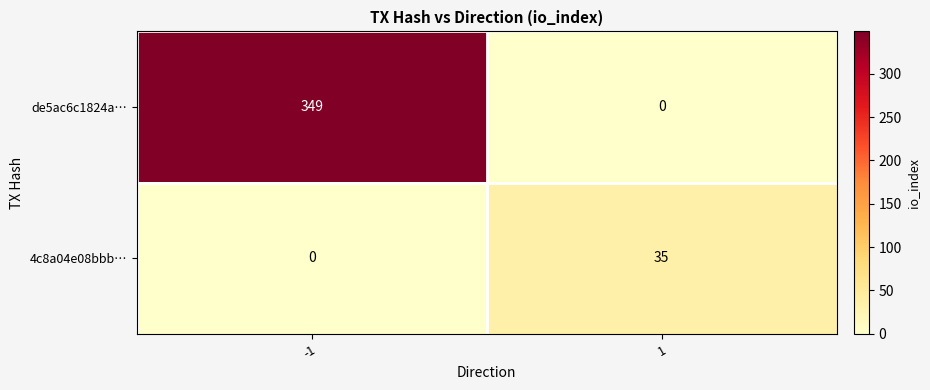

List the series in order of their peak value, highest first.

de5ac6c1824a…, 4c8a04e08bbb…